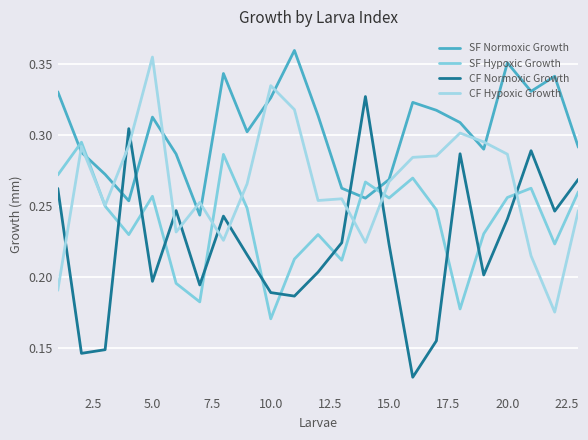

Reading left to right, list all the values displayed in this chart.

SF Normoxic Growth: 0.3	0.3	0.3	0.3	0.3	0.3	0.2	0.3	0.3	0.3	0.4	0.3	0.3	0.3	0.3	0.3	0.3	0.3	0.3	0.4	0.3	0.3	0.3
SF Hypoxic Growth: 0.3	0.3	0.2	0.2	0.3	0.2	0.2	0.3	0.2	0.2	0.2	0.2	0.2	0.3	0.3	0.3	0.2	0.2	0.2	0.3	0.3	0.2	0.3
CF Normoxic Growth: 0.3	0.1	0.1	0.3	0.2	0.2	0.2	0.2	0.2	0.2	0.2	0.2	0.2	0.3	0.2	0.1	0.2	0.3	0.2	0.2	0.3	0.2	0.3
CF Hypoxic Growth: 0.2	0.3	0.3	0.3	0.4	0.2	0.3	0.2	0.3	0.3	0.3	0.3	0.3	0.2	0.3	0.3	0.3	0.3	0.3	0.3	0.2	0.2	0.2